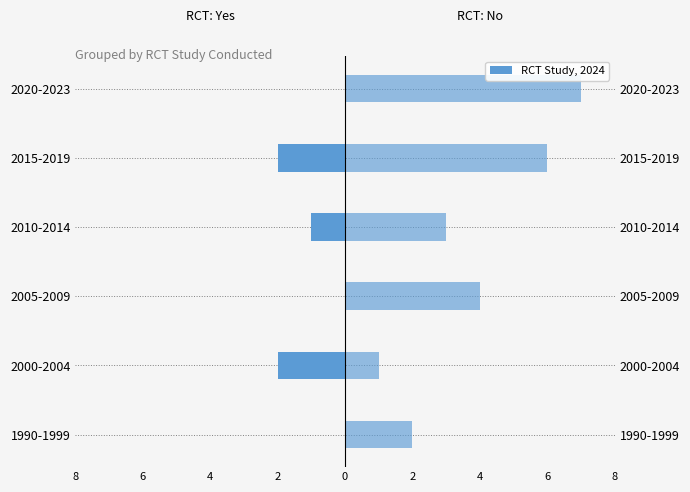

How many No values are between 2 and 6?

4